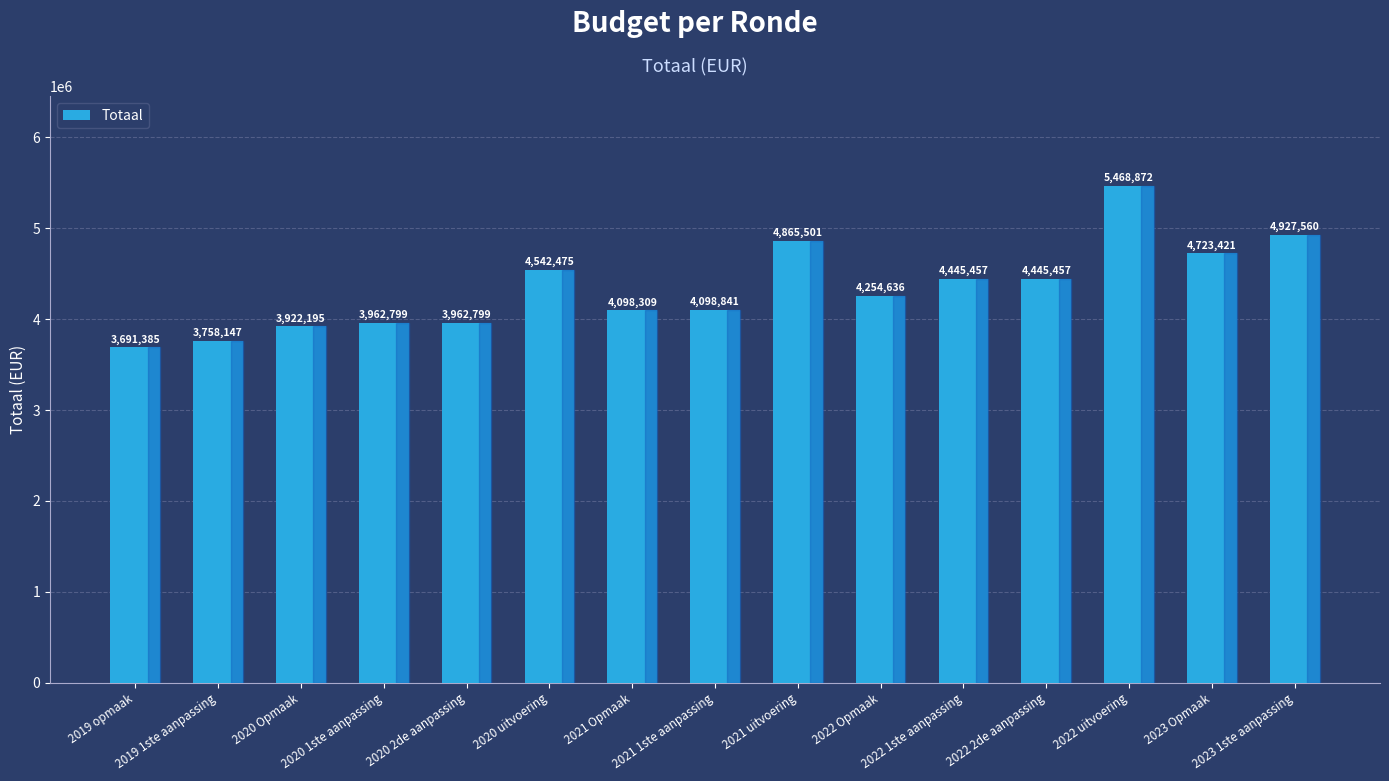

What is the sum of all values?

65167854